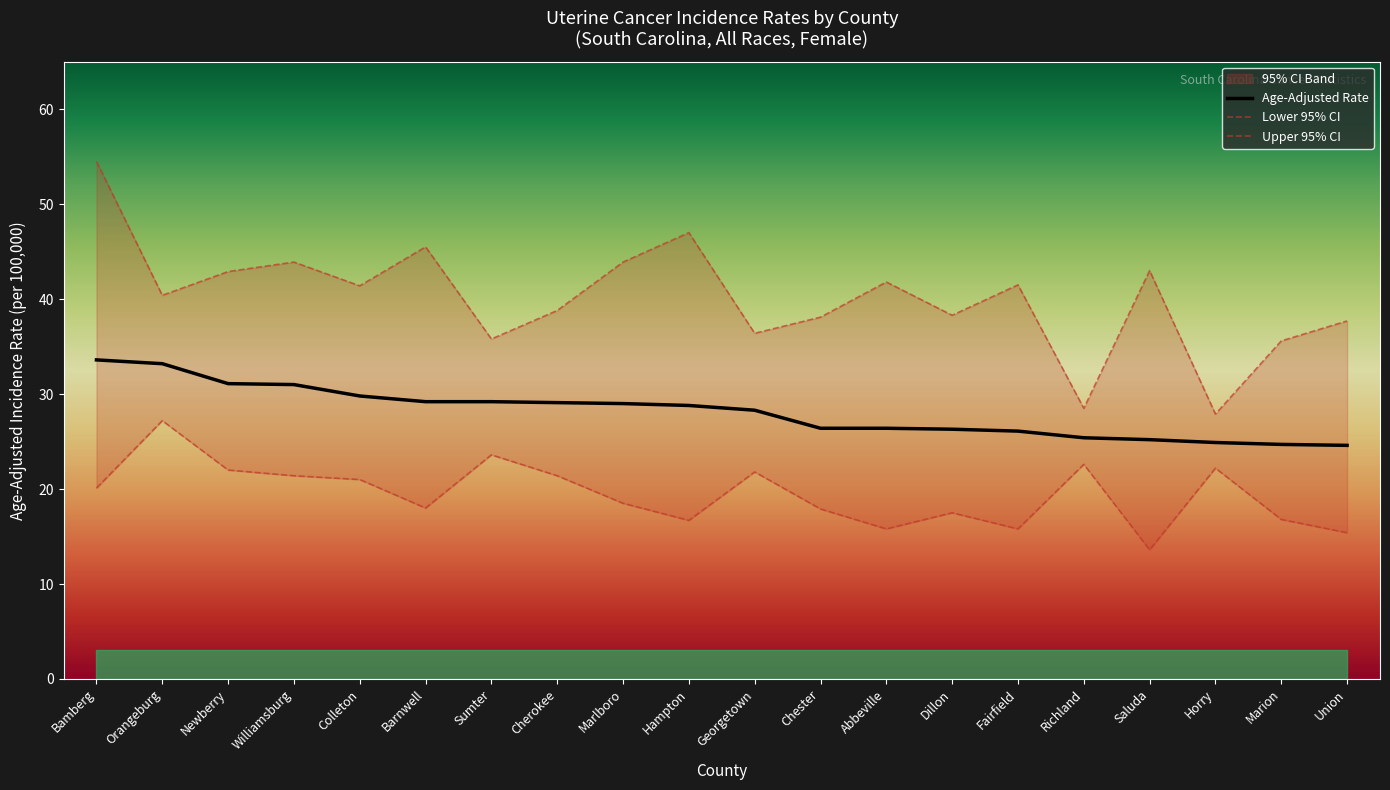

Where is Upper 95% CI nearest to the value 41?

Colleton